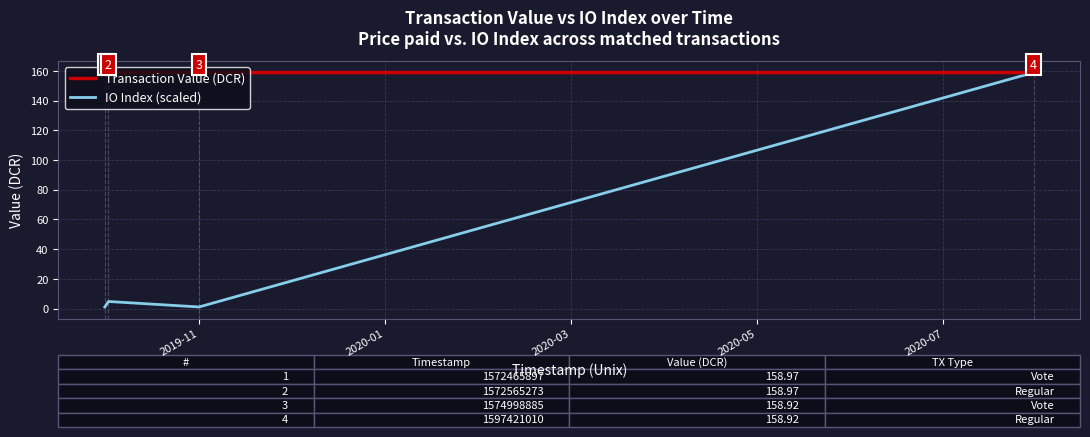

At how many categories does at least one series exceed 9?

4